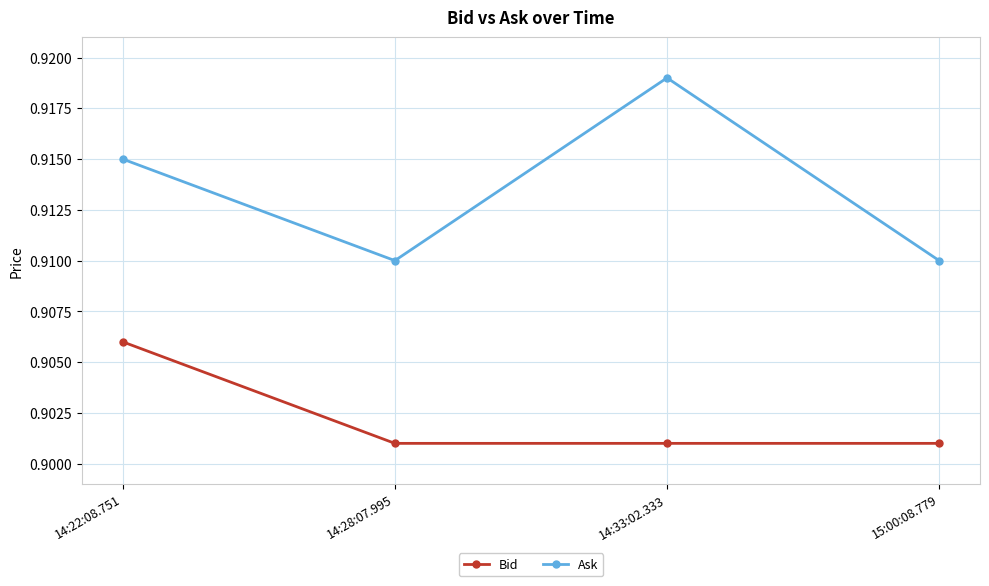

Which series has the widest spread of values?

Ask